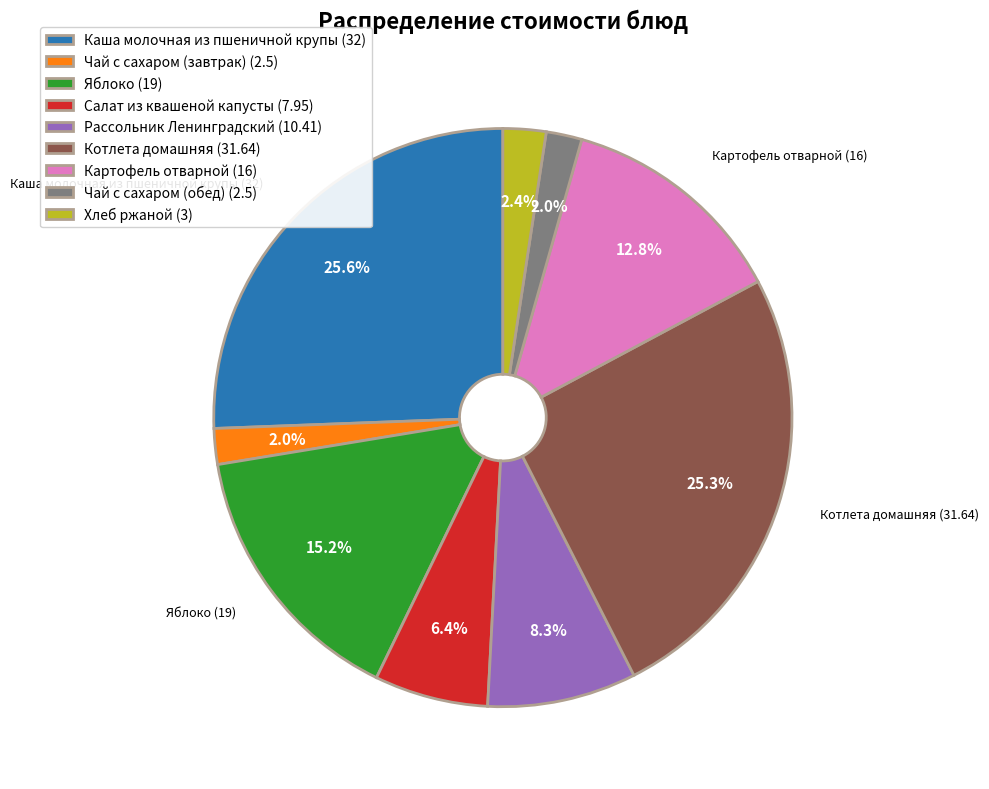

Does any single category account for the majority?

No